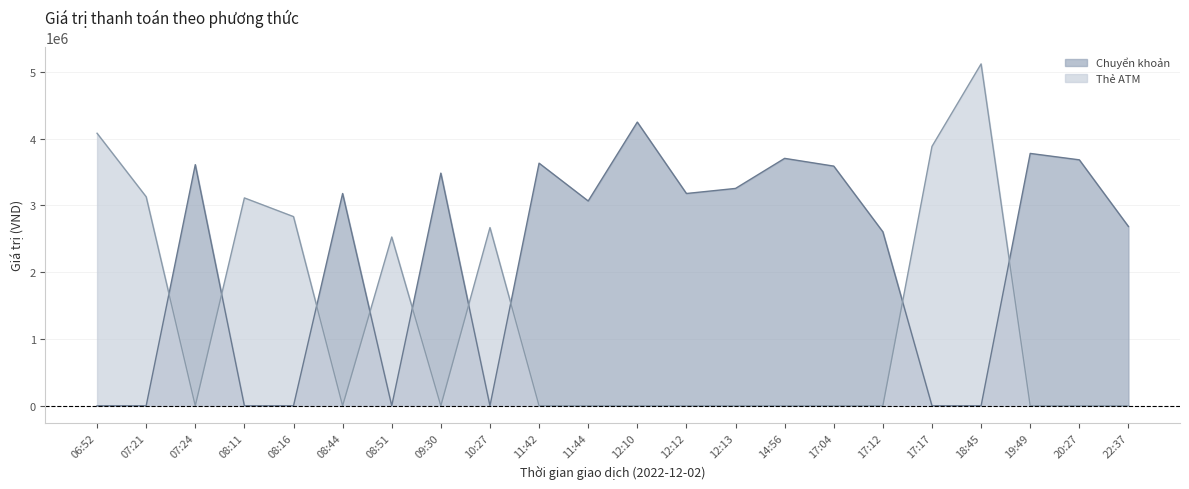

Does the chart have visible grid lines?

Yes